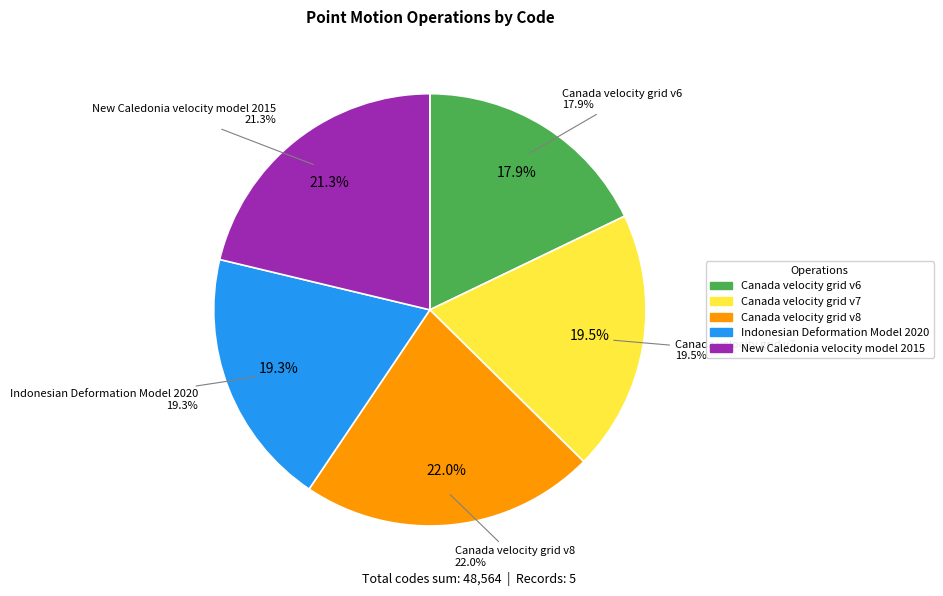

Is it true that Canada velocity grid v8 is 22% of the pie?

True